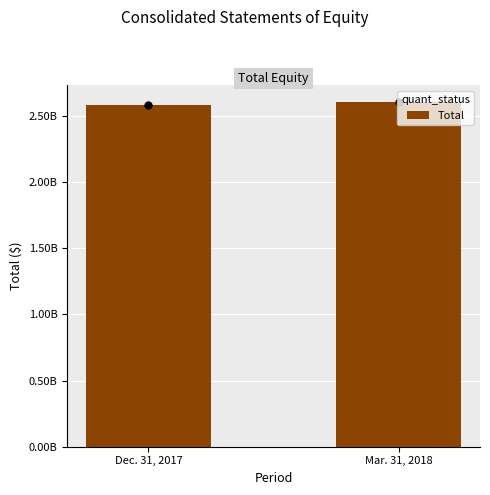

What is the label of the 1st bar from the left?

Dec. 31, 2017